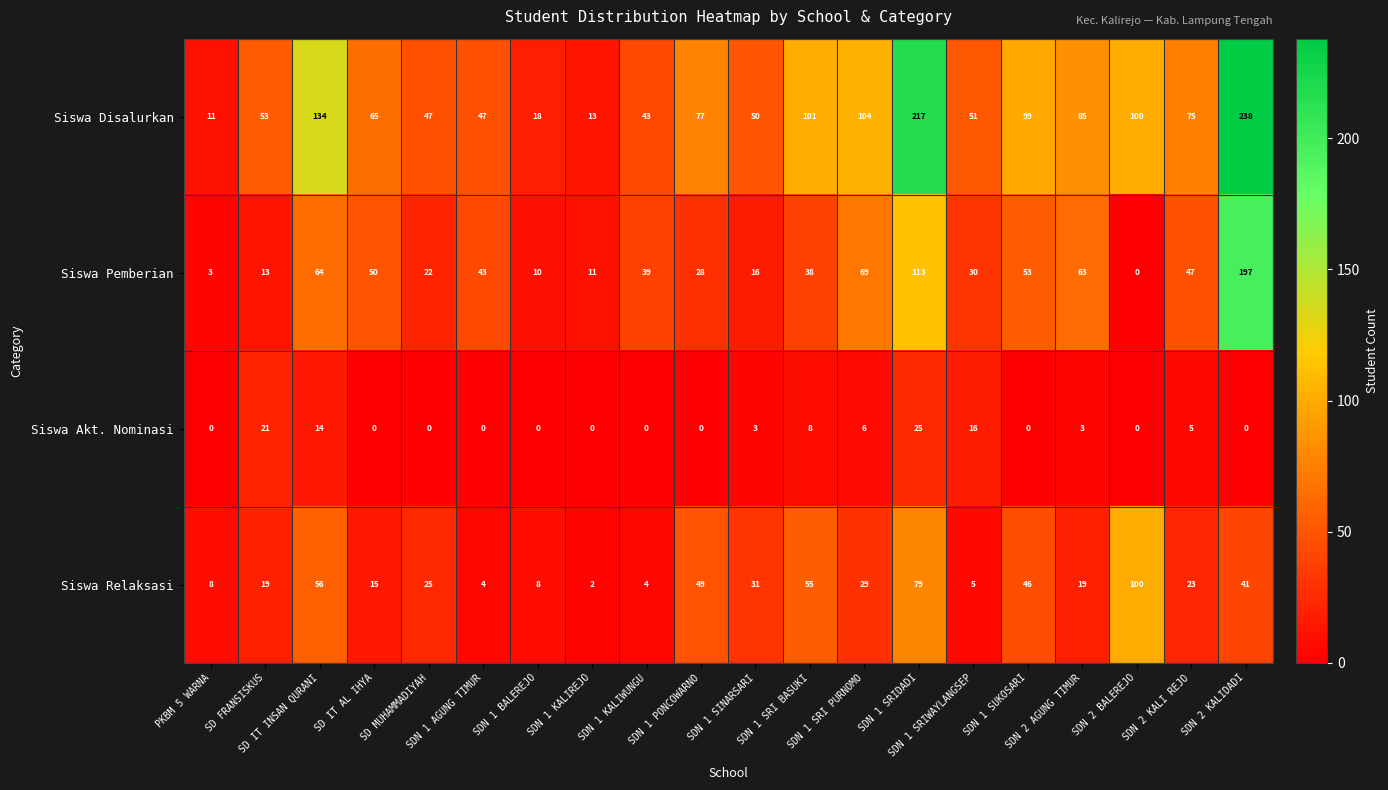

What is the average value of the Siswa Relaksasi series?

31